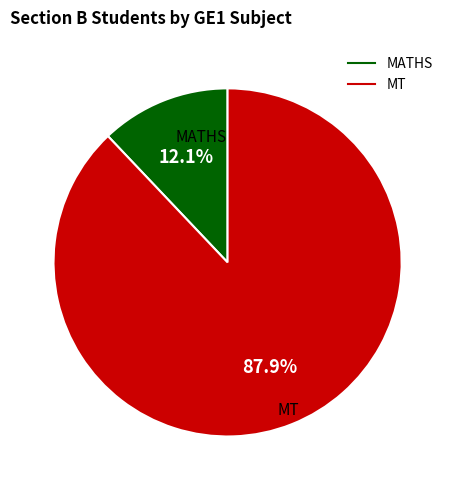

How many slices are in this pie chart?

2